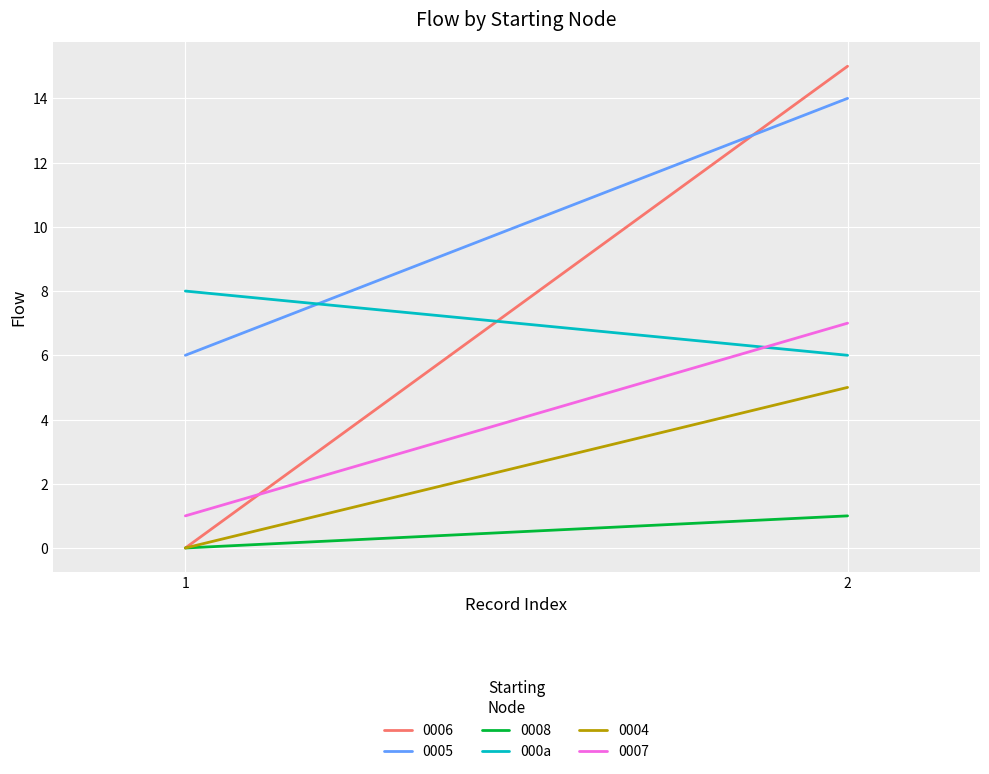

How many lines are shown in the chart?

1